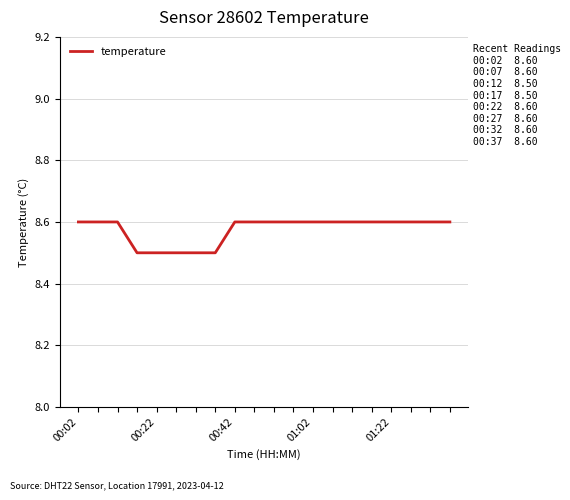

What is the greatest value displayed?

8.6